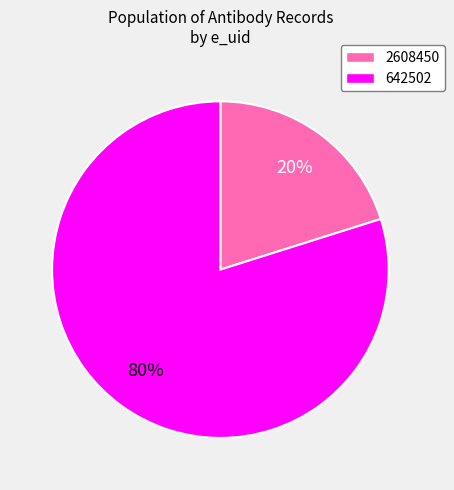

How many segments does this pie chart have?

2